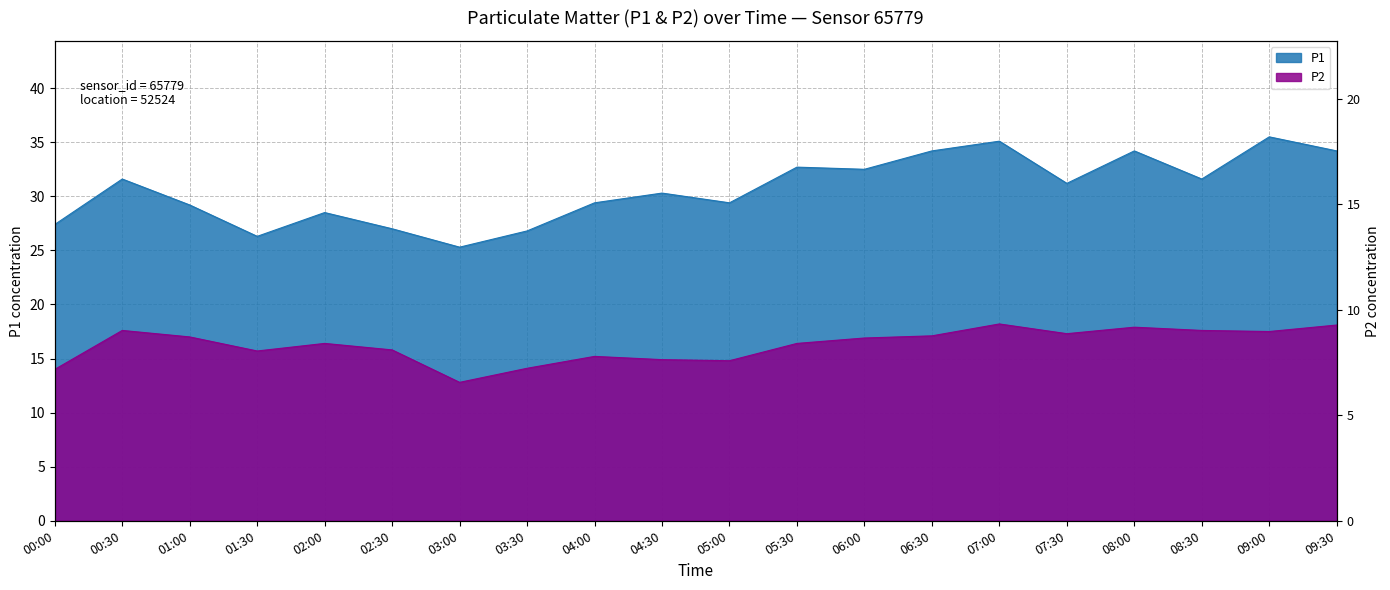

Which series changed the most between 01:00 and 04:30?

P2